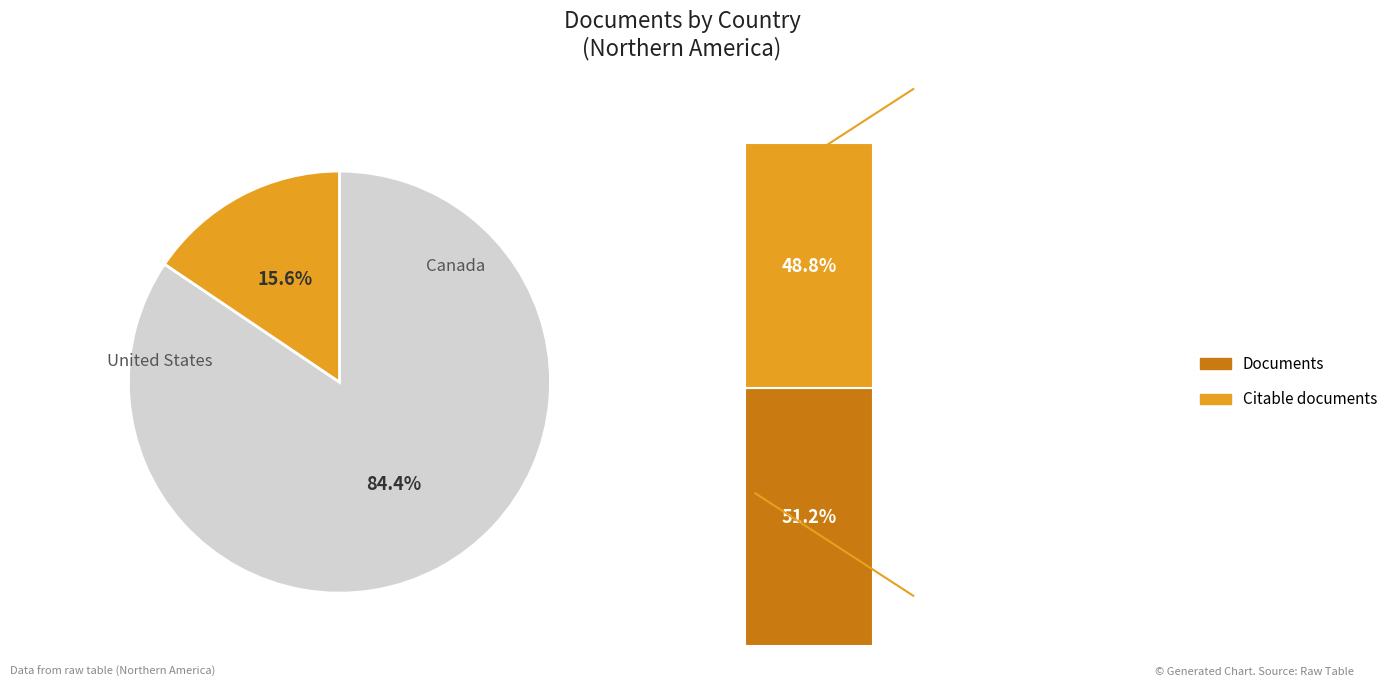

Which category accounts for the majority?

United States